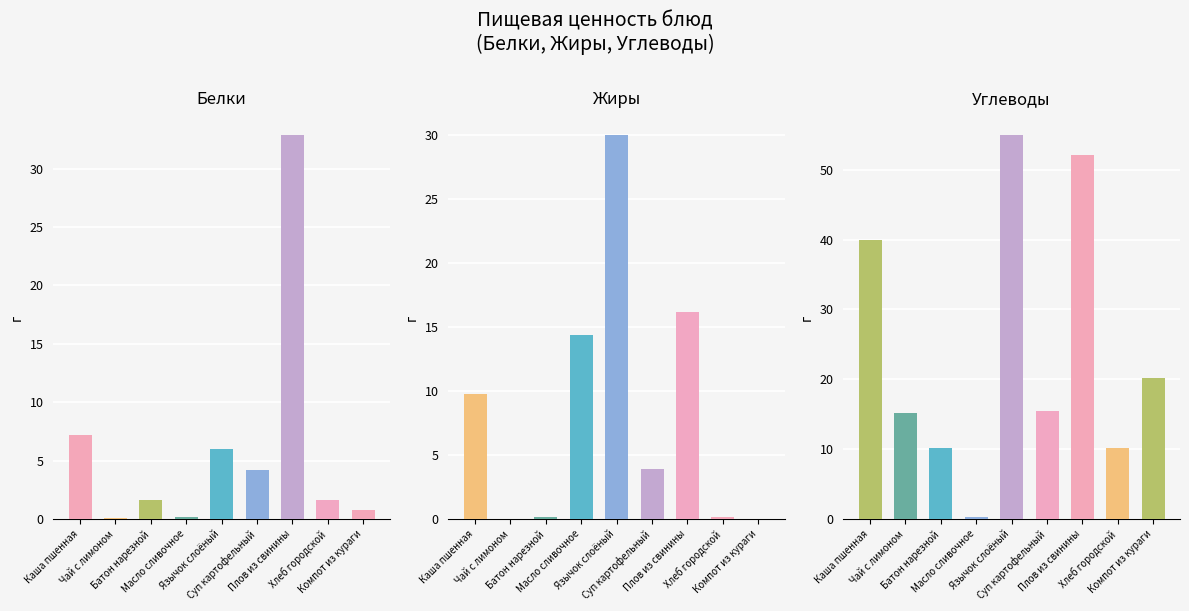

What is the label of the 5th bar from the right?

Язычок слоёный